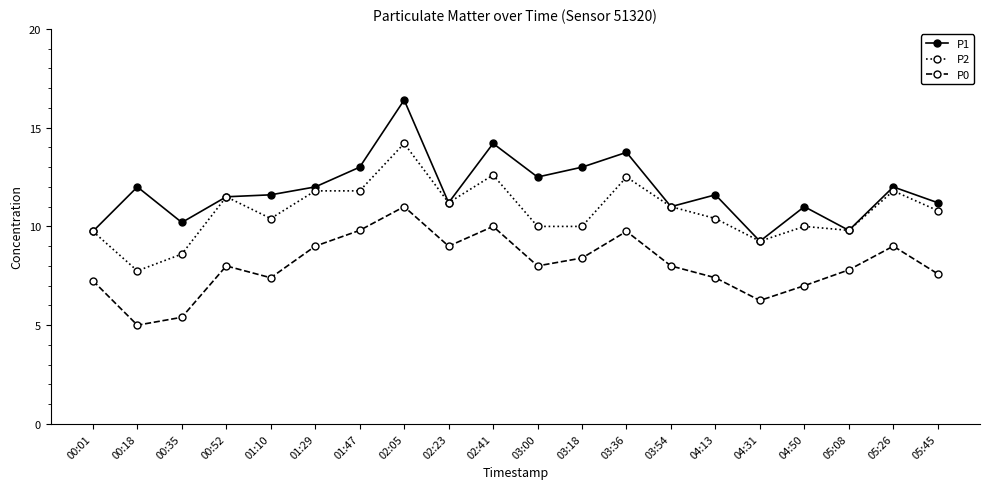

How many series are shown in this chart?

3